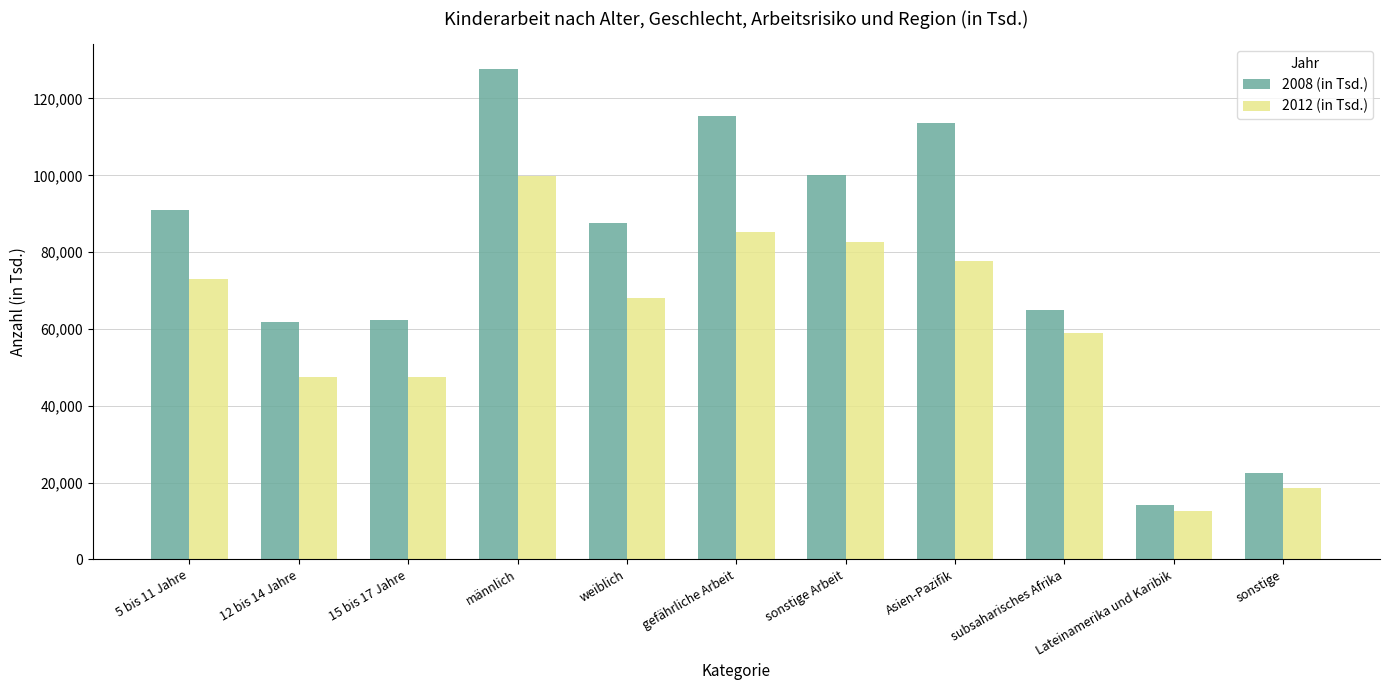

At how many categories does at least one series exceed 16426?

10